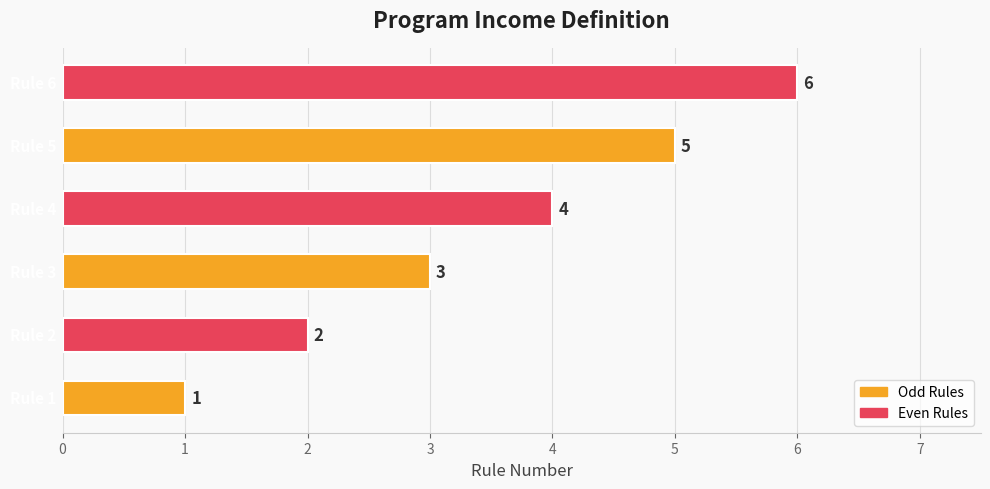

How many values are between 2 and 5?

4